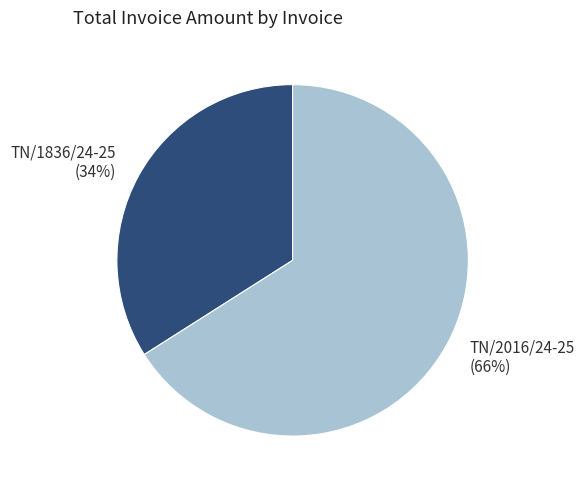

Do TN/2016/24-25 and TN/1836/24-25 together represent more than half of the pie?

Yes